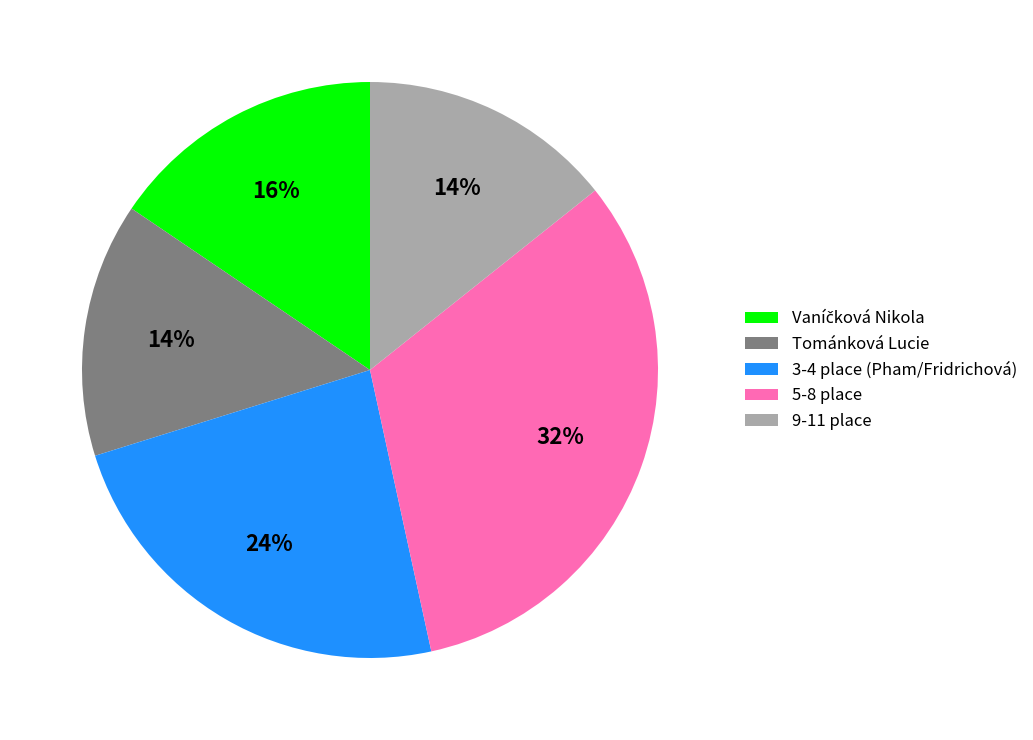

To the nearest percent, what portion does Tománková Lucie represent?

14%